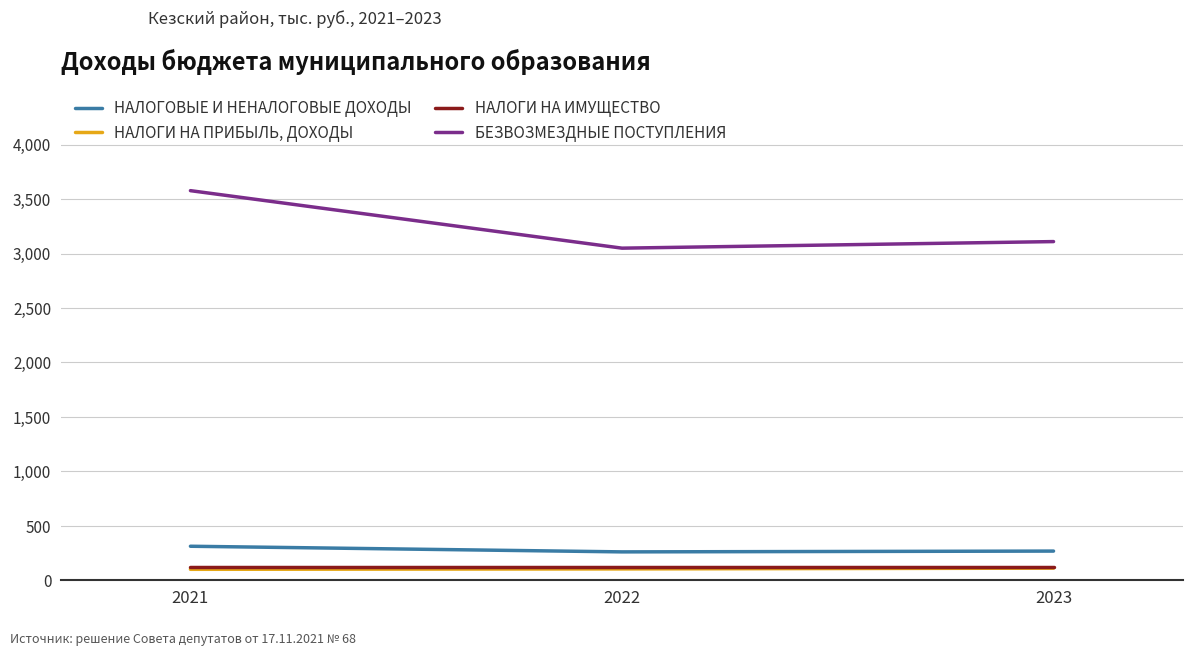

True or false: НАЛОГИ НА ИМУЩЕСТВО has a value of 124.1 at 2021.

True